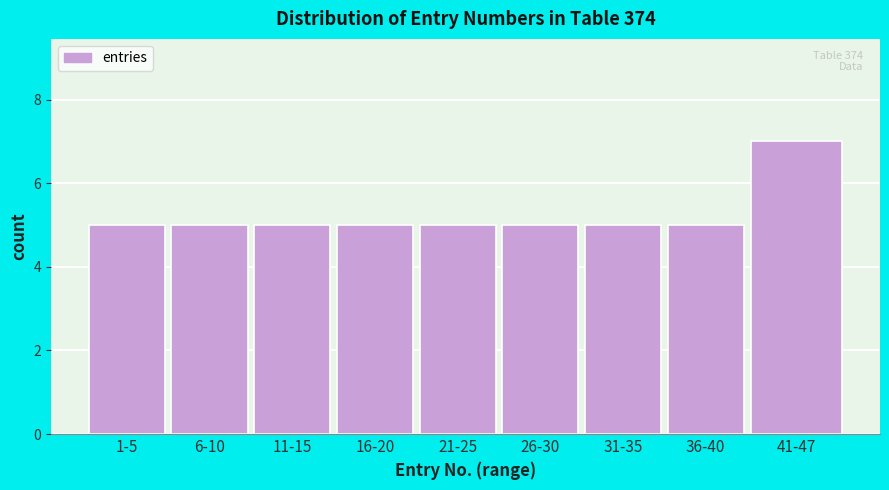

Reading left to right, what are all the values shown in this chart?

1-5=5	6-10=5	11-15=5	16-20=5	21-25=5	26-30=5	31-35=5	36-40=5	41-47=7